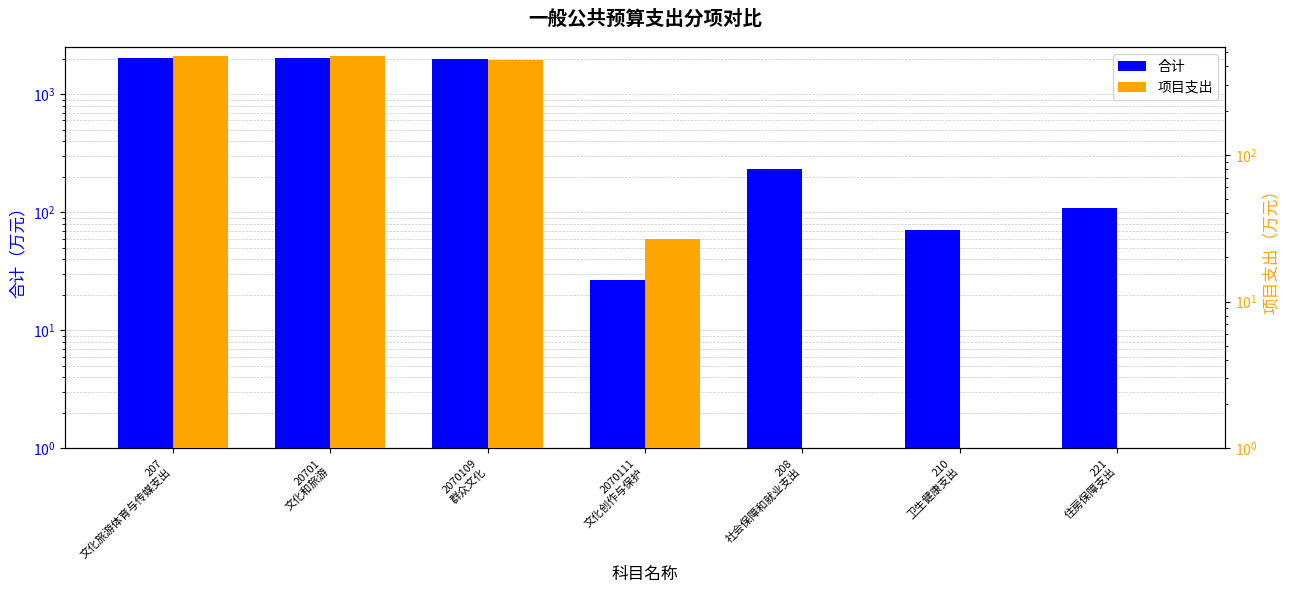

Reading left to right, list all the values displayed in this chart.

合计: 2019.6	2019.6	1992.7	26.9	232.8	70.6	108.8
项目支出: 468.9	468.9	442.0	26.9	0.0	0.0	0.0